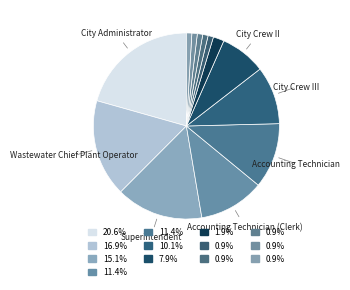

How many segments does this pie chart have?

13